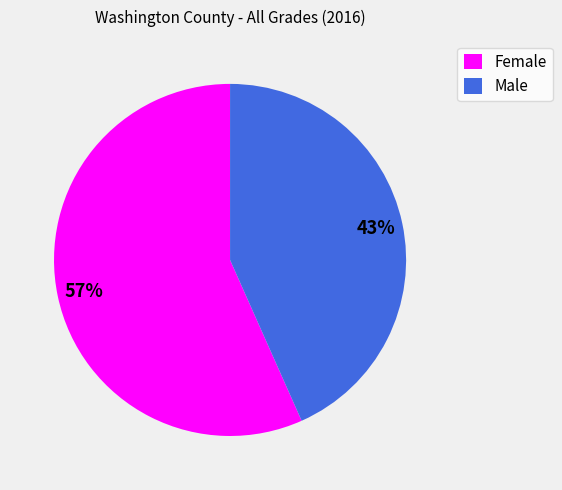

Is Female the majority of the pie?

Yes